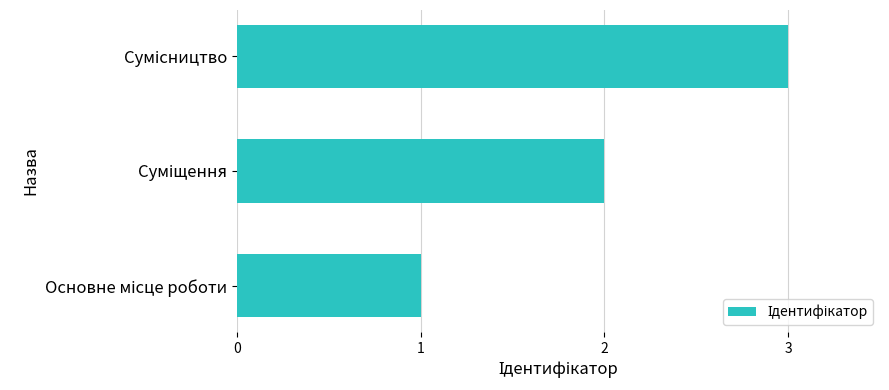

What is the greatest value displayed?

3